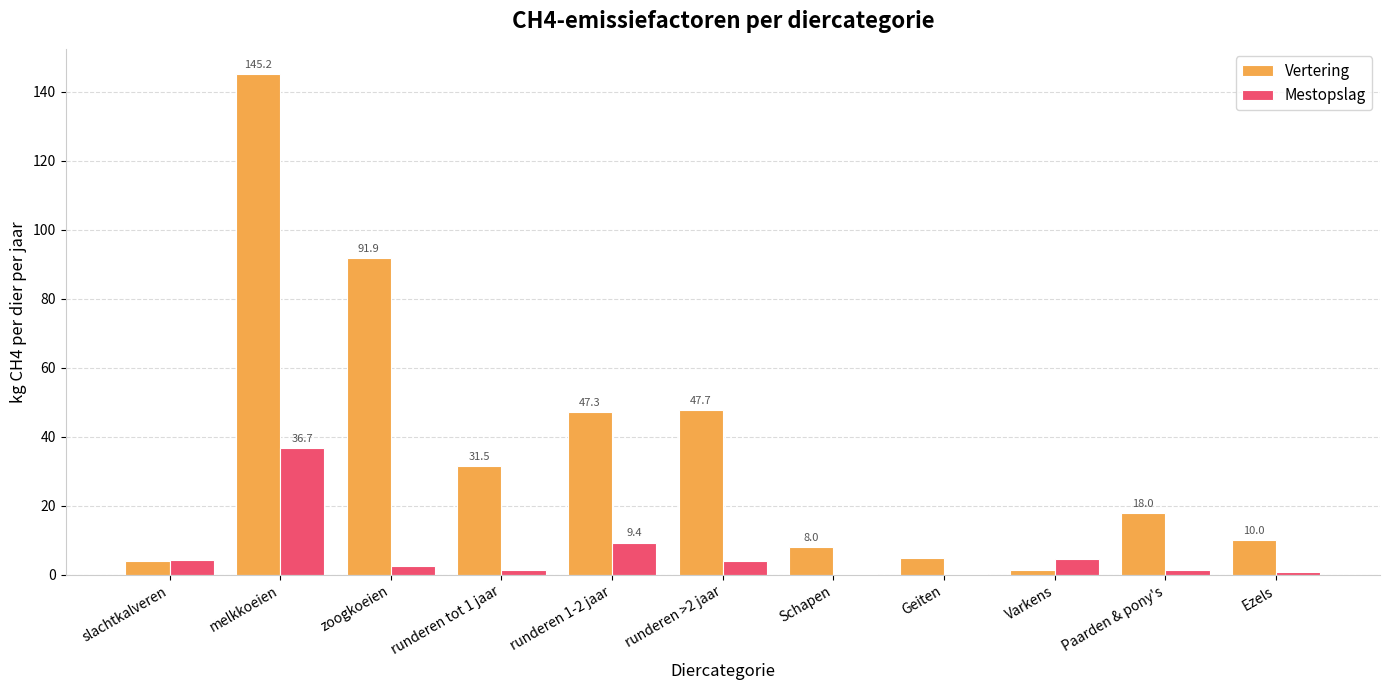

What is the sum of all Vertering values?

410.0